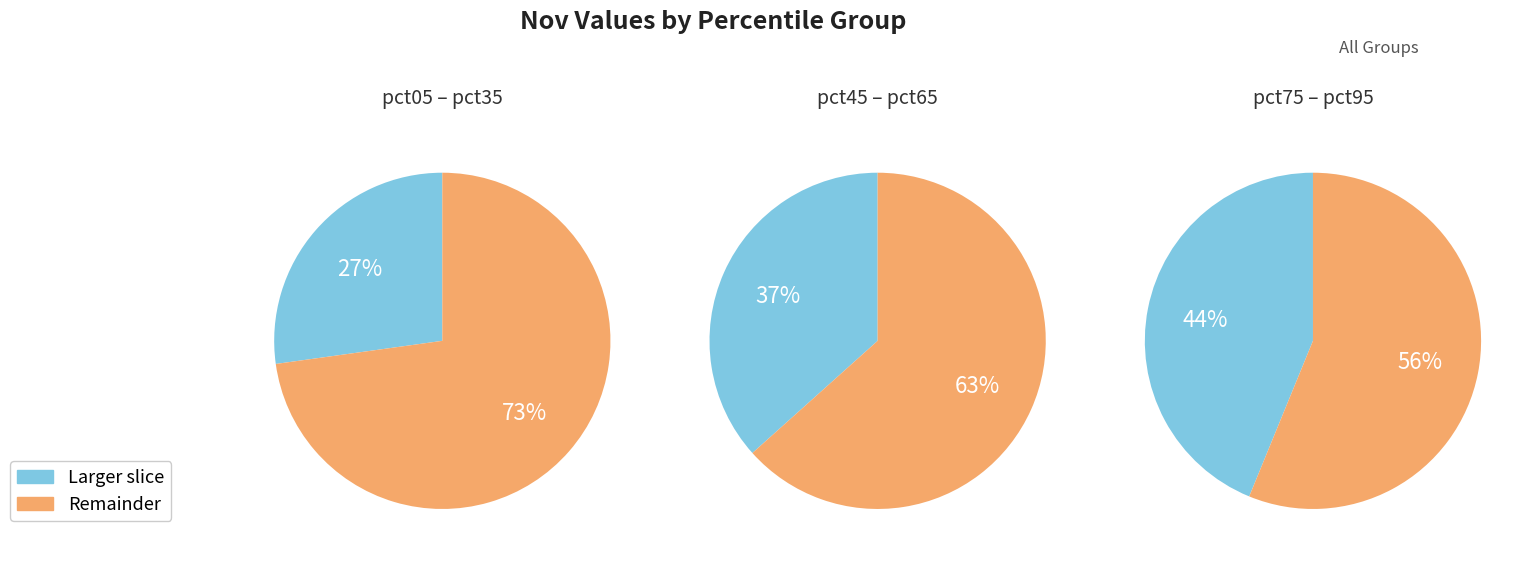

Is it true that pct05 is 18% of the pie?

False